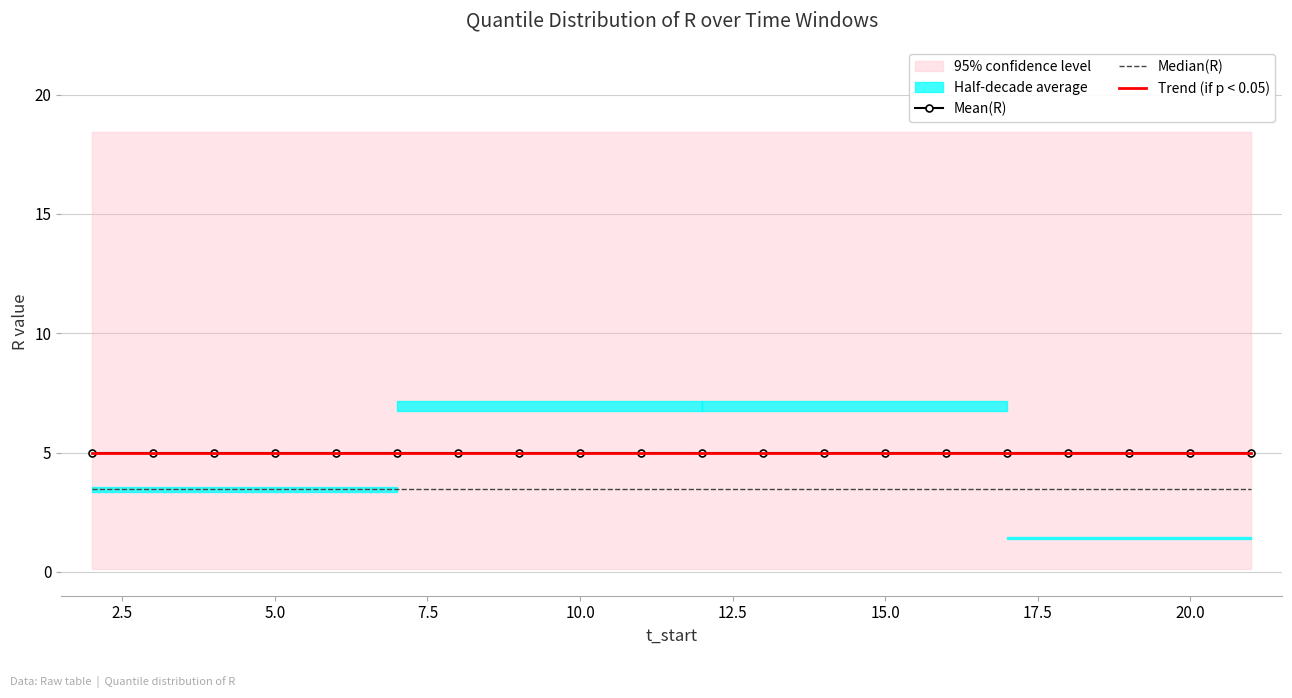

What is the sum of the Mean(R) values at 13 and 0.0?

10.0